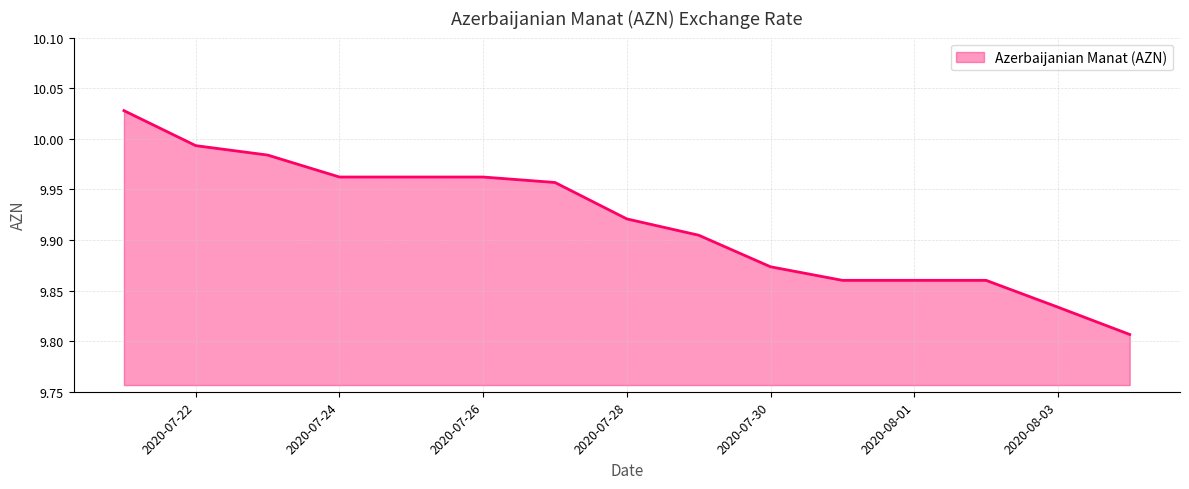

What is the label of the 6th point from the left?

2020-07-26